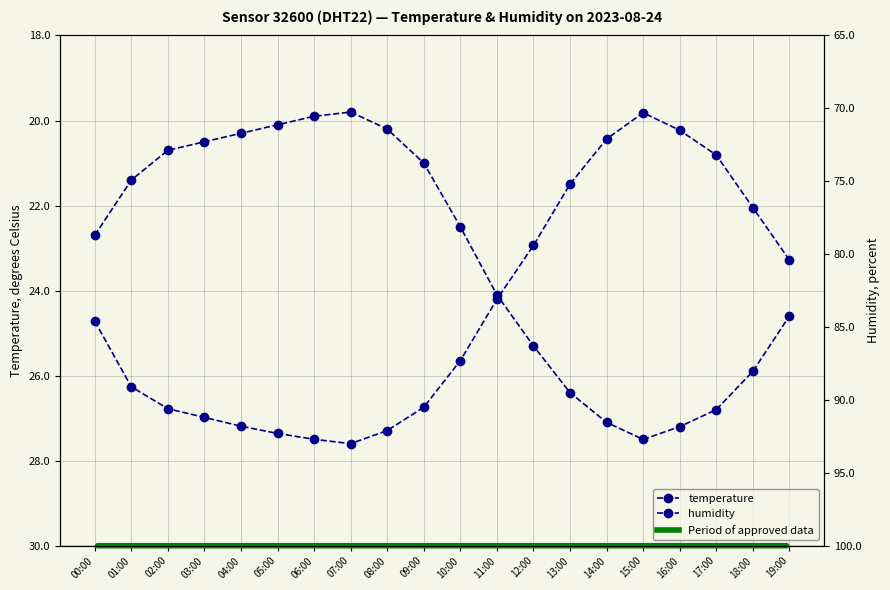

Reading left to right, list all the values displayed in this chart.

temperature: 22.7	21.4	20.7	20.5	20.3	20.1	19.9	19.8	20.2	21.0	22.5	24.1	25.3	26.4	27.1	27.5	27.2	26.8	25.9	24.6
humidity: 84.6	89.1	90.6	91.2	91.8	92.3	92.7	93.0	92.1	90.5	87.3	83.1	79.4	75.2	72.1	70.3	71.5	73.2	76.8	80.4